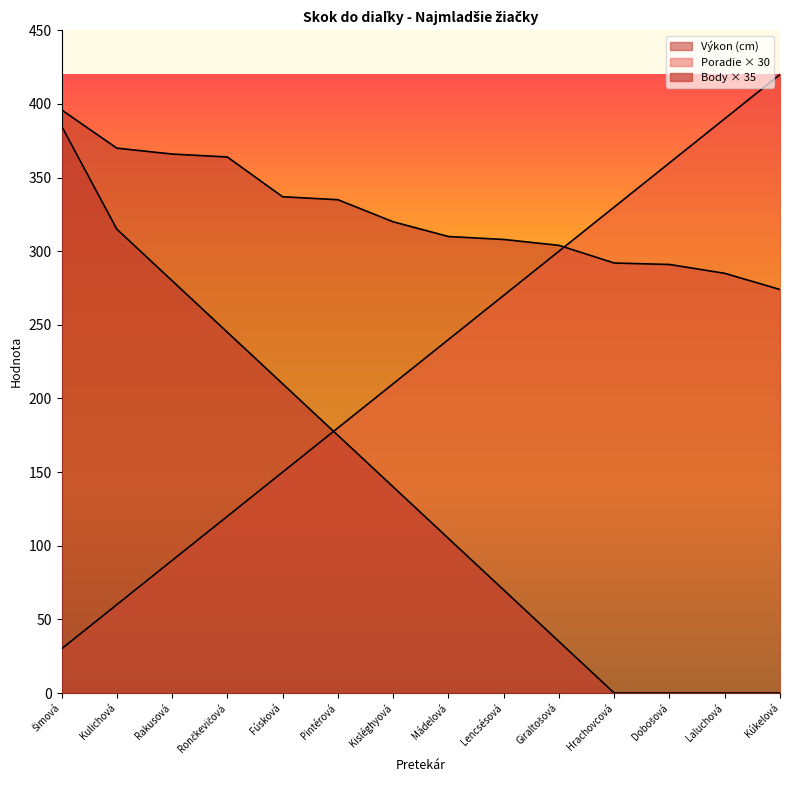

What is the value of the Výkon point at the 5th from the left?

337